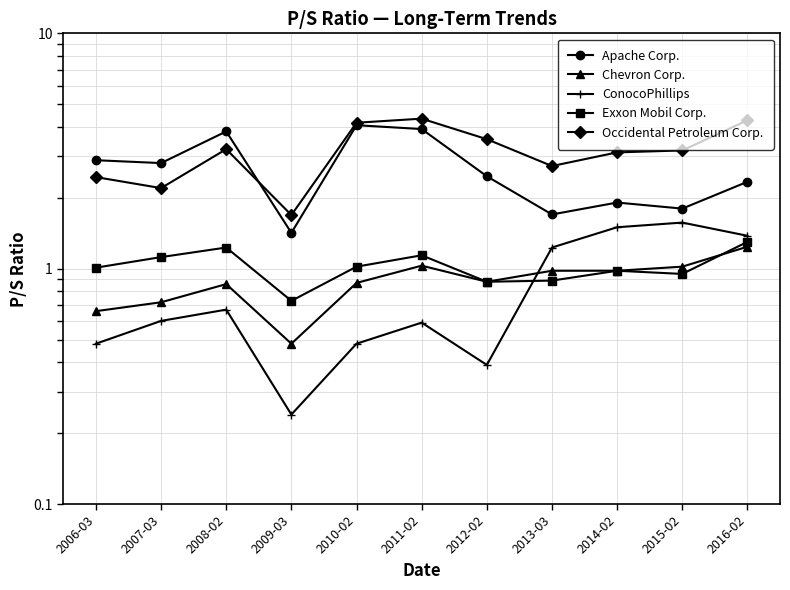

Which series has the largest total across all categories?

Occidental Petroleum Corp.